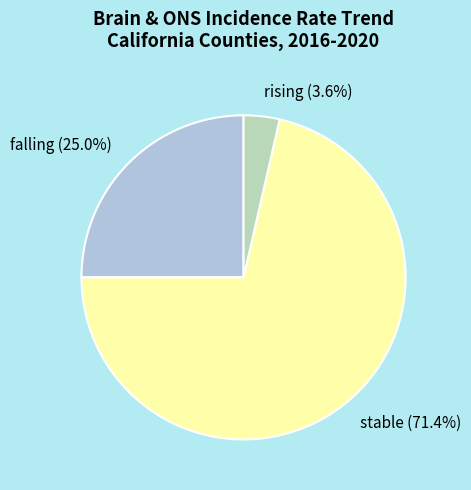

Count the number of slices in the pie.

3